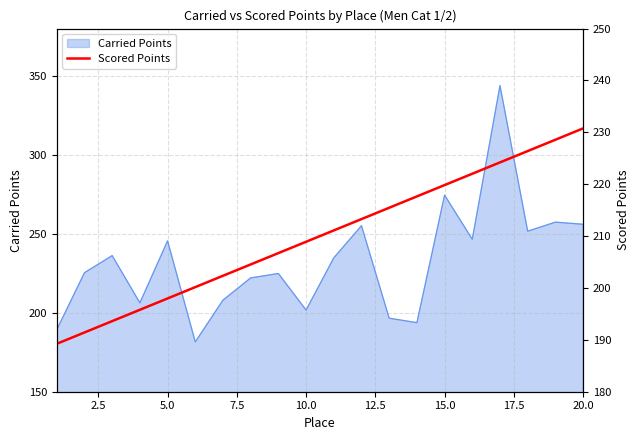

The chart shows a value of 285.6 at 5.0. True or false?

False